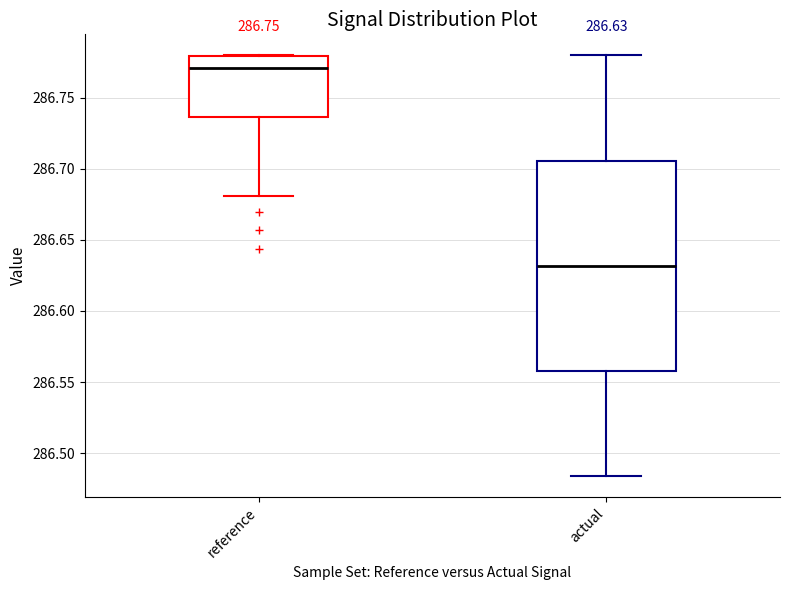

Which box is the tallest, from its lower edge to its upper edge?

actual